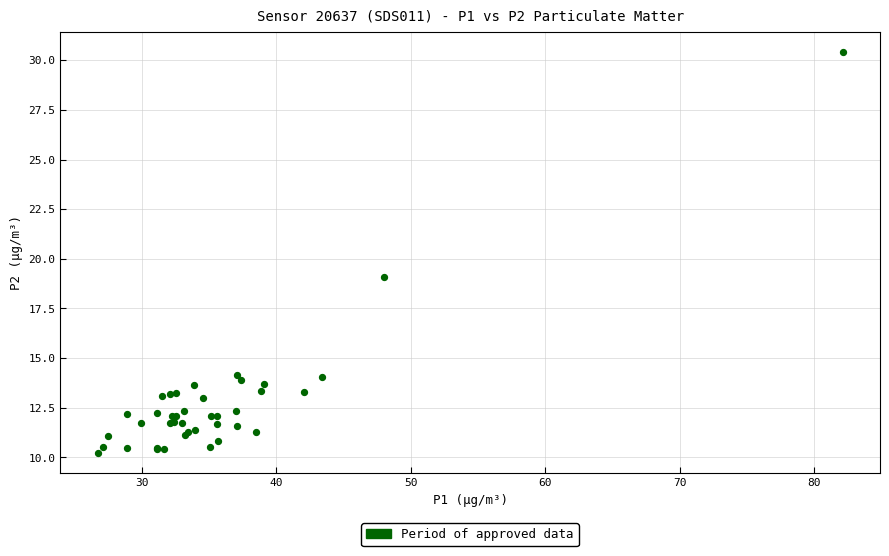

What Y value in the scatter plot is closest to 20?

19.1